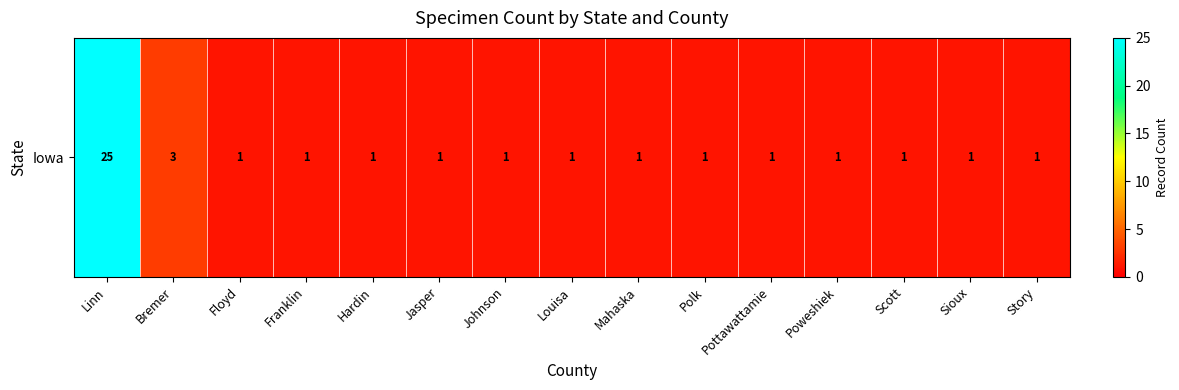

List the labels in order of value, largest first.

Linn, Bremer, Floyd, Franklin, Hardin, Jasper, Johnson, Louisa, Mahaska, Polk, Pottawattamie, Poweshiek, Scott, Sioux, Story